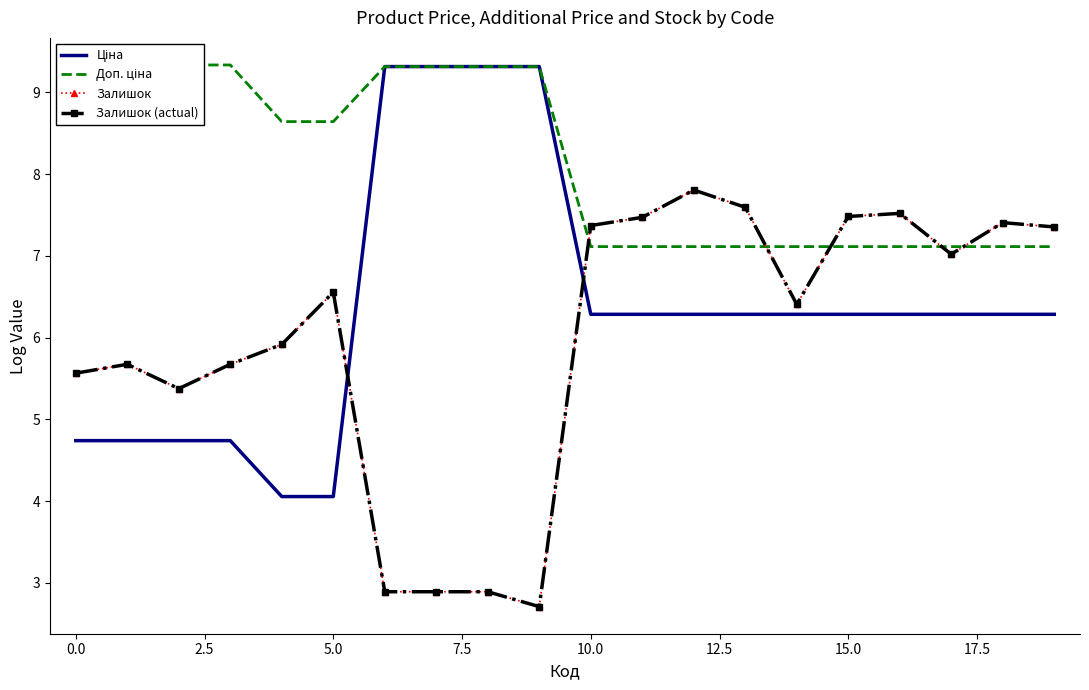

List the series in order of their peak value, highest first.

Доп. ціна, Ціна, Залишок, Залишок (actual)